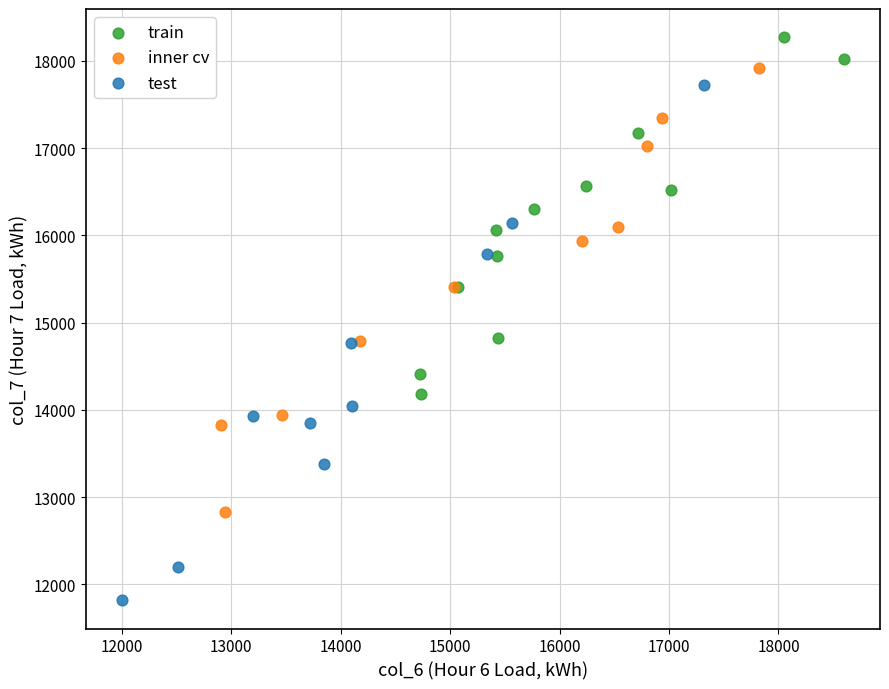

Which series reaches the minimum Y coordinate?

test